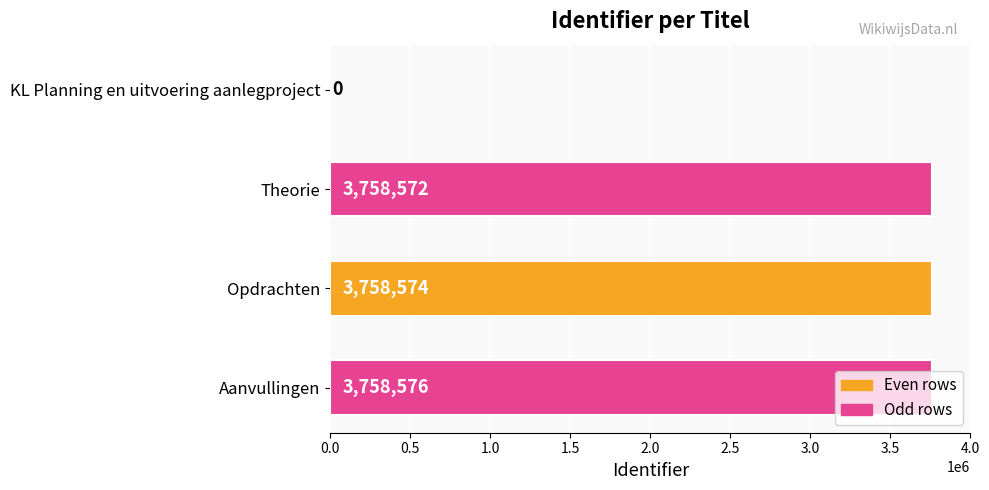

How many values are above zero?

3